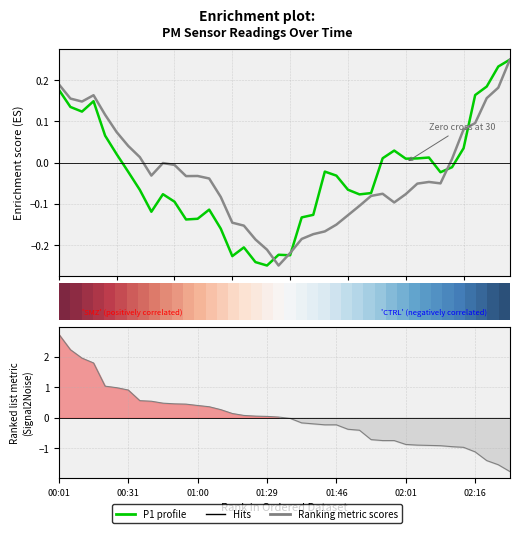

Where is the first local maximum for P1 (PM10)?

15